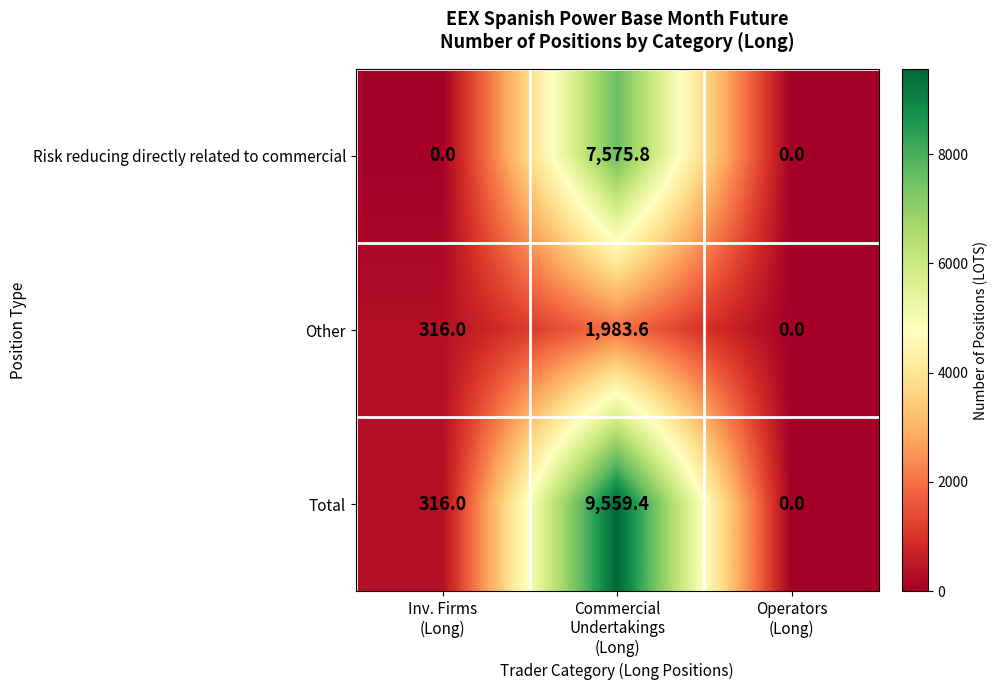

What is the maximum value shown in the chart?

9559.4